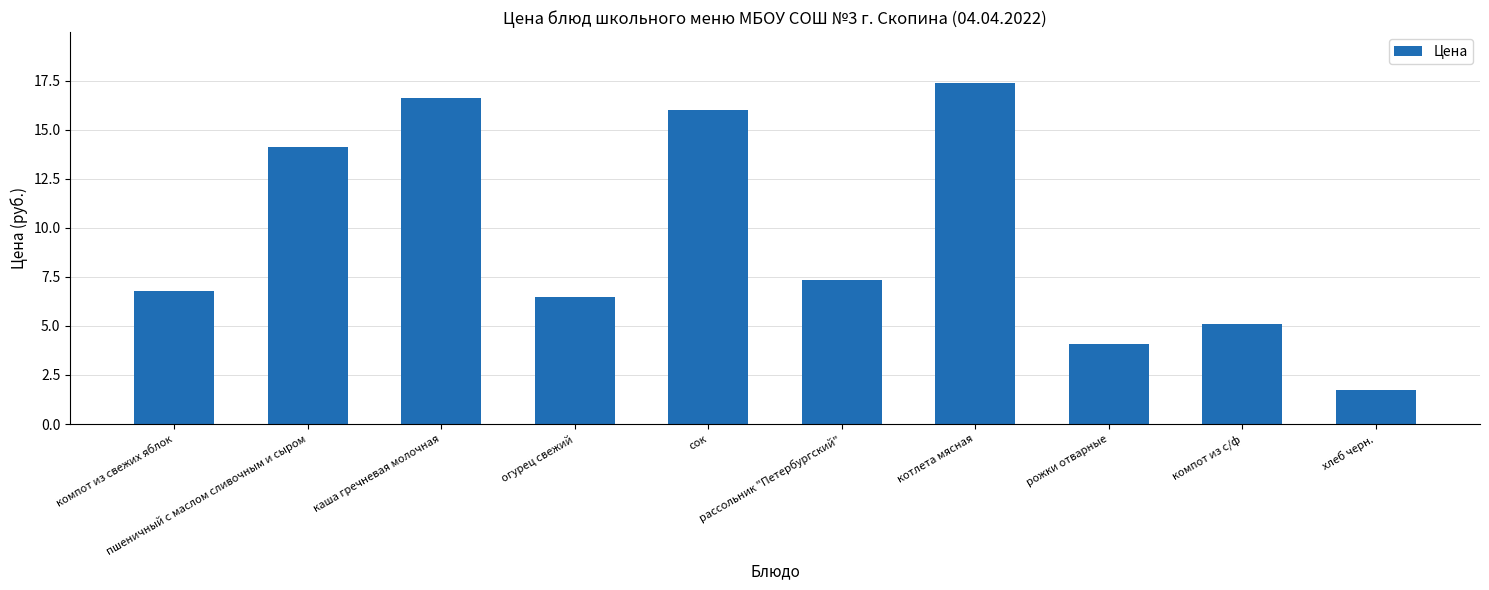

What is the difference between the maximum and minimum values?

15.7